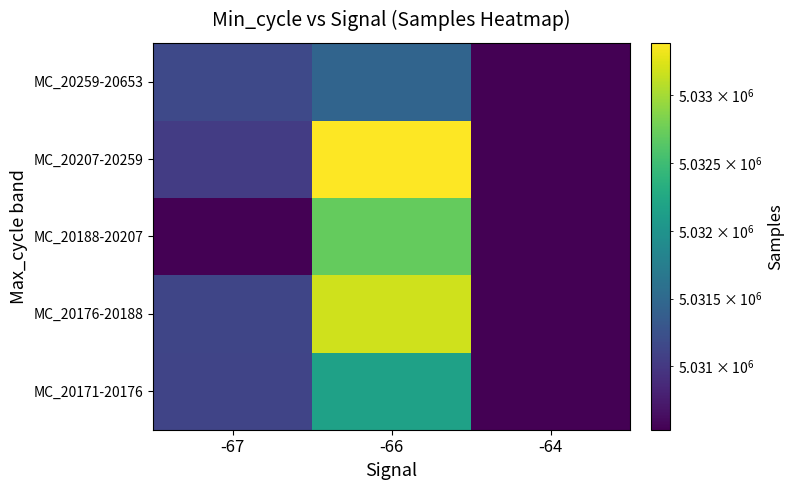

How many series are shown in this chart?

5